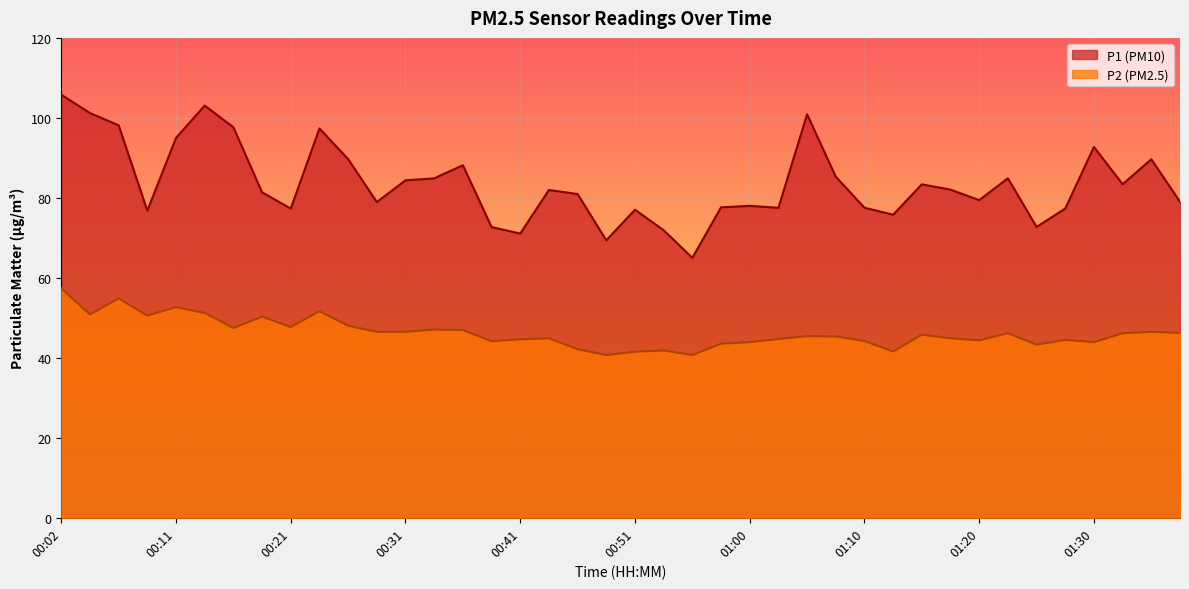

What position from the left is 00:53?

22